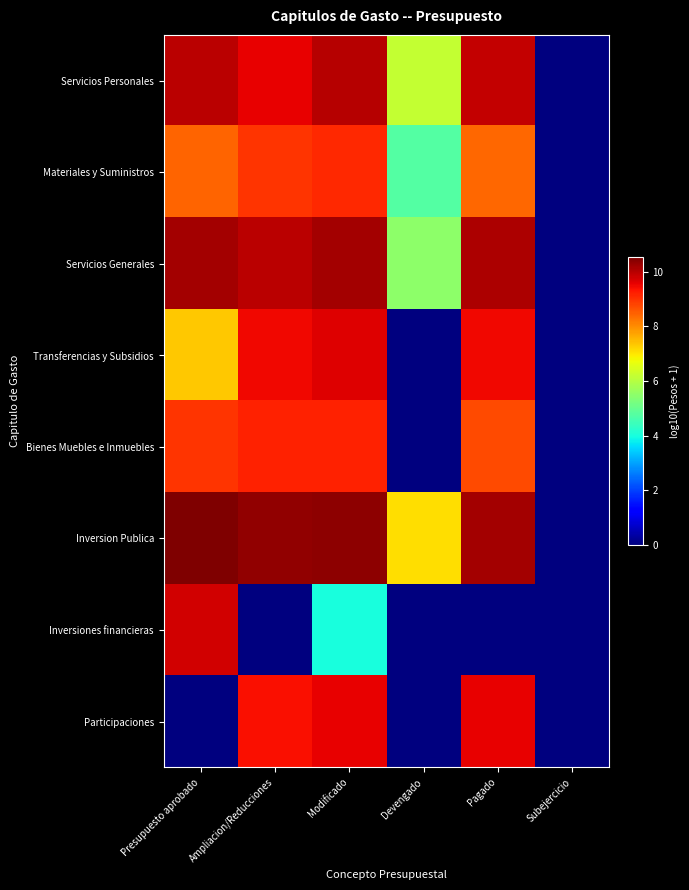

Reading left to right, extract all data points from this chart.

Servicios Personales: Presupuesto aprobado=10.0	Ampliacion/Reducciones=9.6	Modificado=10.0	Devengado=6.2	Pagado=9.9	Subejercicio=0.0
Materiales y Suministros: Presupuesto aprobado=8.5	Ampliacion/Reducciones=9.0	Modificado=9.1	Devengado=4.7	Pagado=8.4	Subejercicio=0.0
Servicios Generales: Presupuesto aprobado=10.2	Ampliacion/Reducciones=10.0	Modificado=10.2	Devengado=5.5	Pagado=10.1	Subejercicio=0.0
Transferencias y Subsidios: Presupuesto aprobado=7.3	Ampliacion/Reducciones=9.5	Modificado=9.7	Devengado=0.0	Pagado=9.5	Subejercicio=0.0
Bienes Muebles e Inmuebles: Presupuesto aprobado=9.0	Ampliacion/Reducciones=9.2	Modificado=9.2	Devengado=0.0	Pagado=8.7	Subejercicio=0.0
Inversion Publica: Presupuesto aprobado=10.5	Ampliacion/Reducciones=10.4	Modificado=10.4	Devengado=7.1	Pagado=10.2	Subejercicio=0.0
Inversiones financieras: Presupuesto aprobado=9.8	Ampliacion/Reducciones=0.0	Modificado=4.0	Devengado=0.0	Pagado=0.0	Subejercicio=0.0
Participaciones: Presupuesto aprobado=0.0	Ampliacion/Reducciones=9.4	Modificado=9.5	Devengado=0.0	Pagado=9.5	Subejercicio=0.0